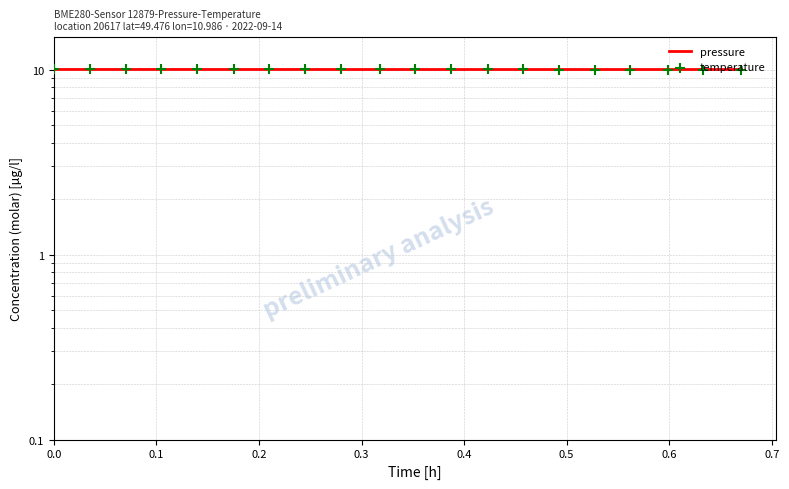

At which category is the sum across all series the highest?

0.6